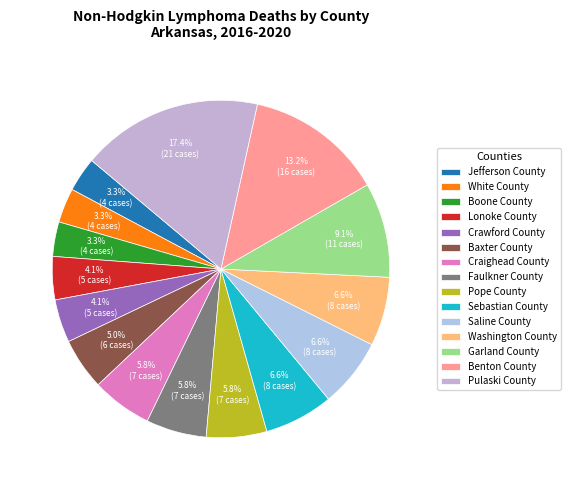

True or false: Faulkner County accounts for 6% of the total.

True